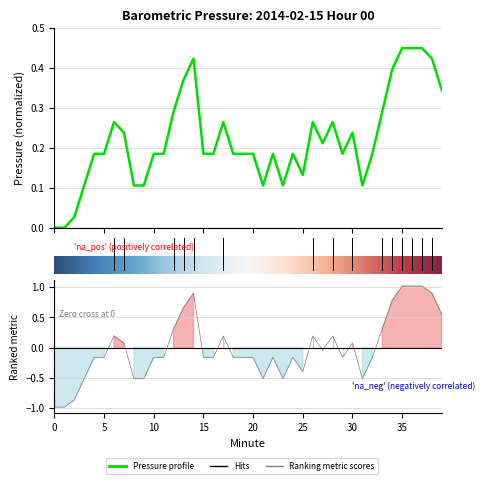

What is the value of the 21st point from the left?

0.2